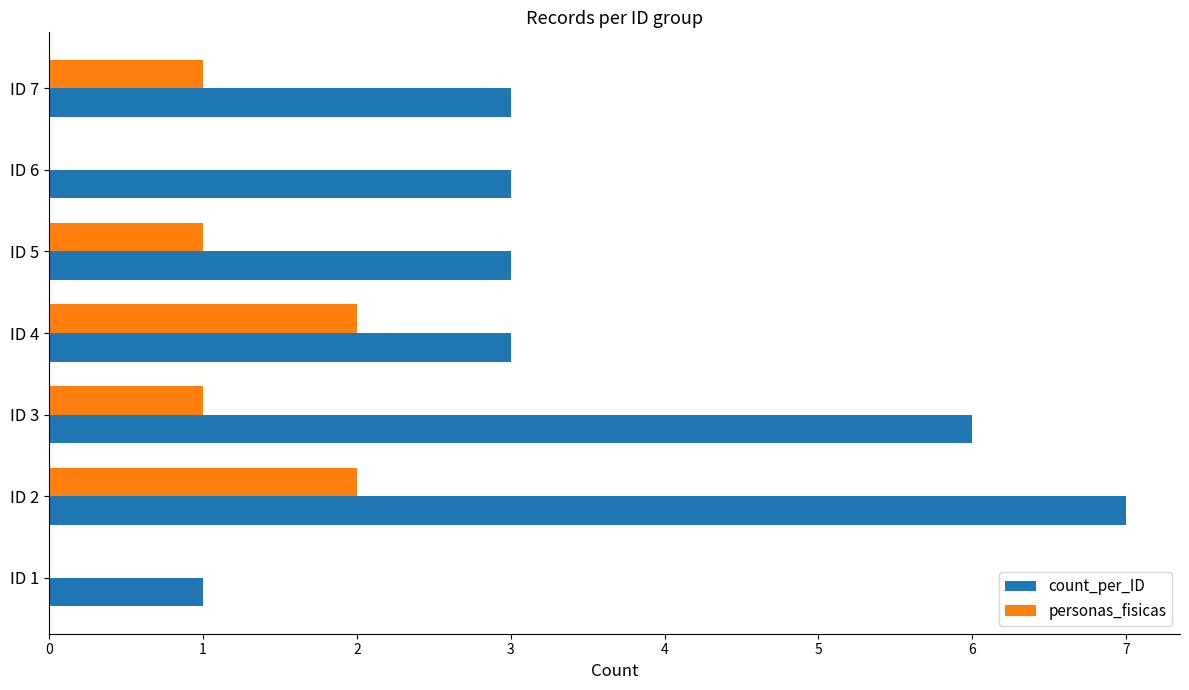

At which category does the chart reach its peak across all series?

ID 2